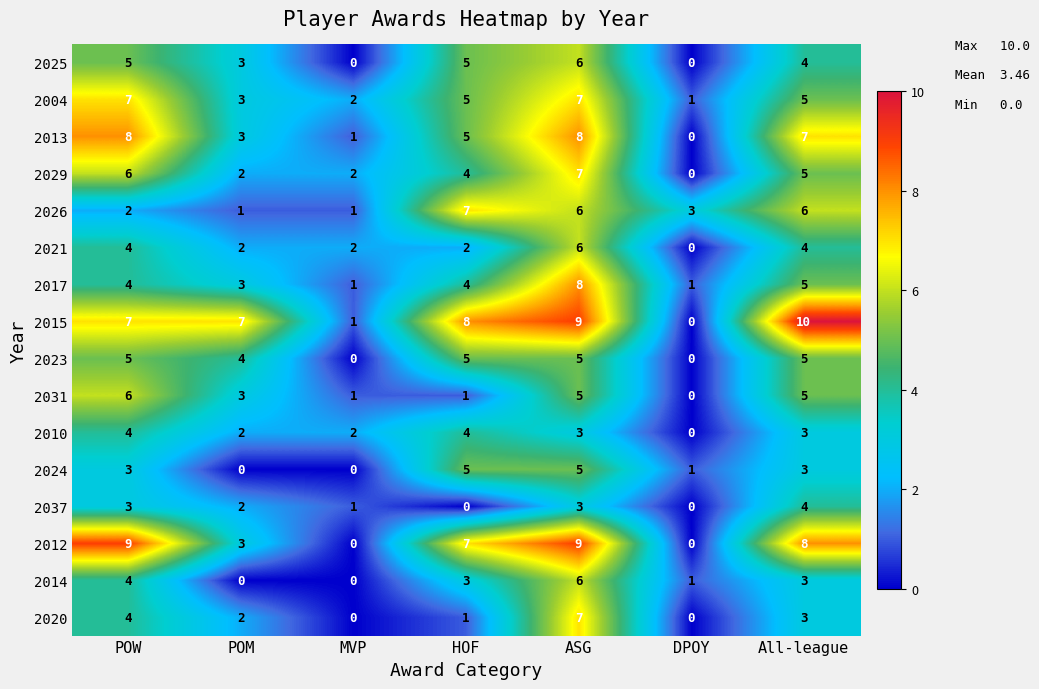

At how many categories does at least one series exceed 6?

5